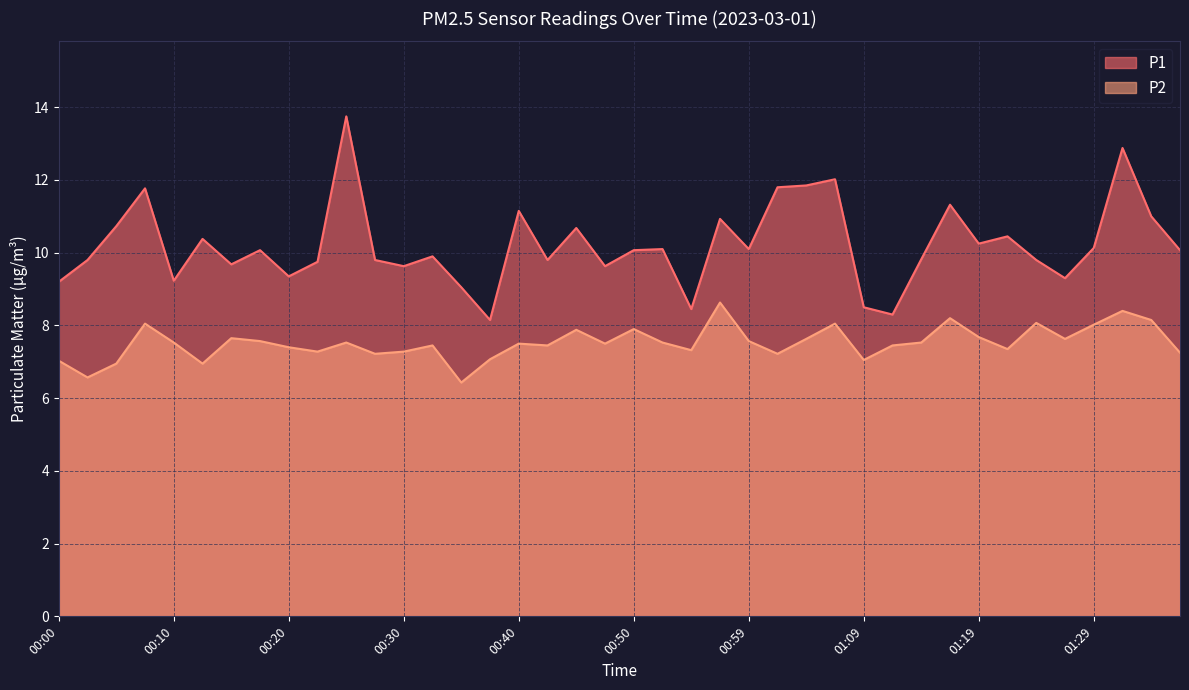

The value of P2 at 01:12 is 7.5. True or false?

True